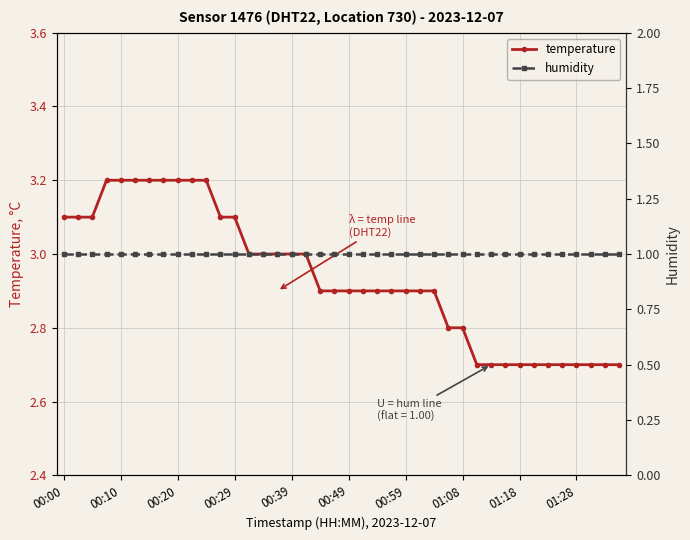

What is the maximum value for temperature?

3.2